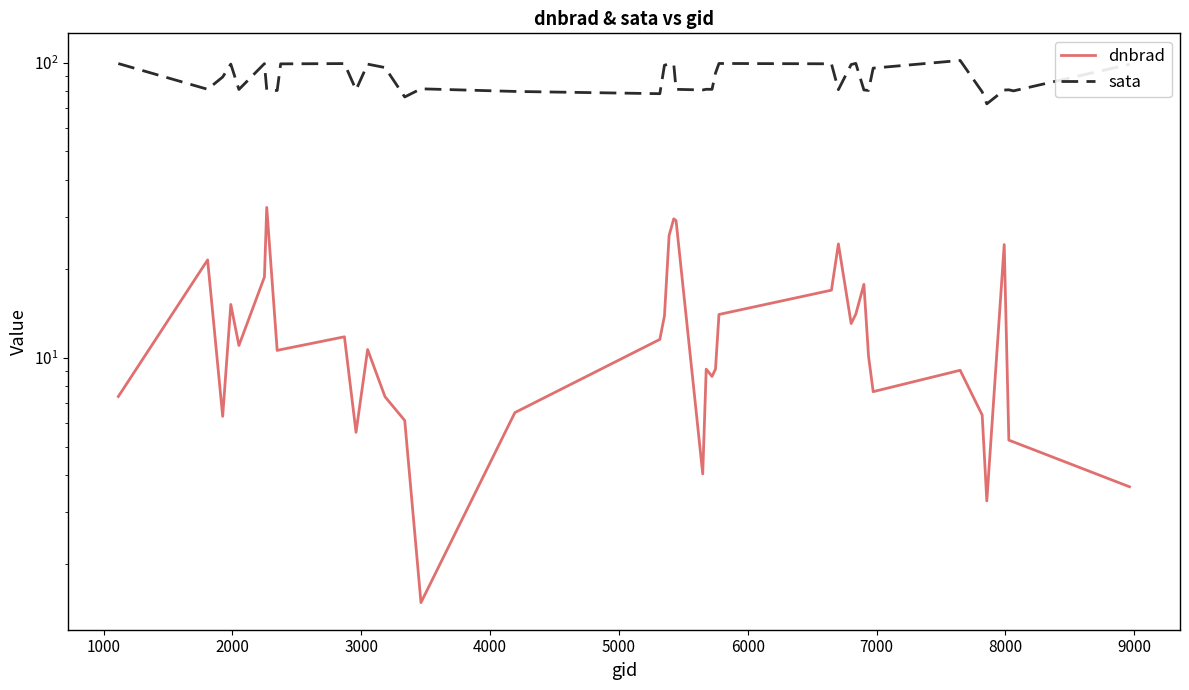

Is it true that dnbrad equals 28.8 at 1000?

False